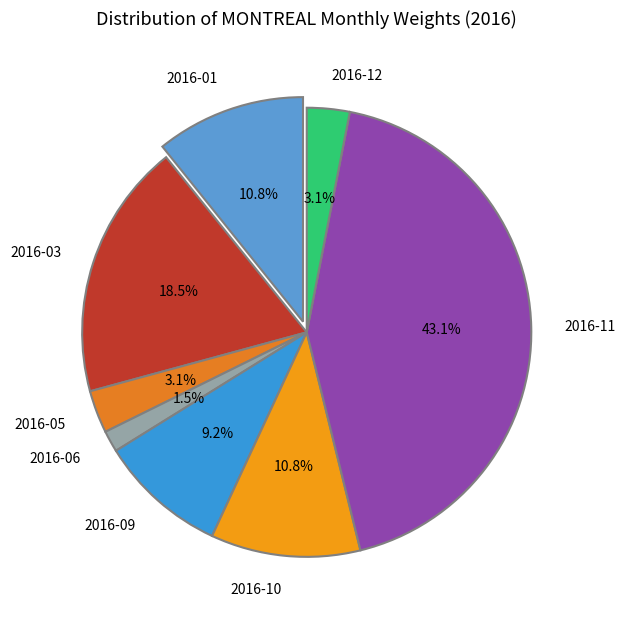

What is the total percentage of 2016-11 and 2016-02?

43.1%